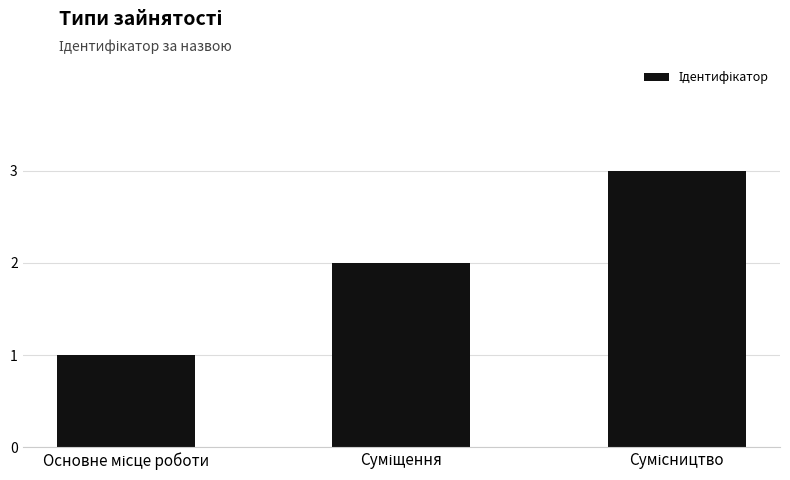

Count the number of data series in this chart.

1